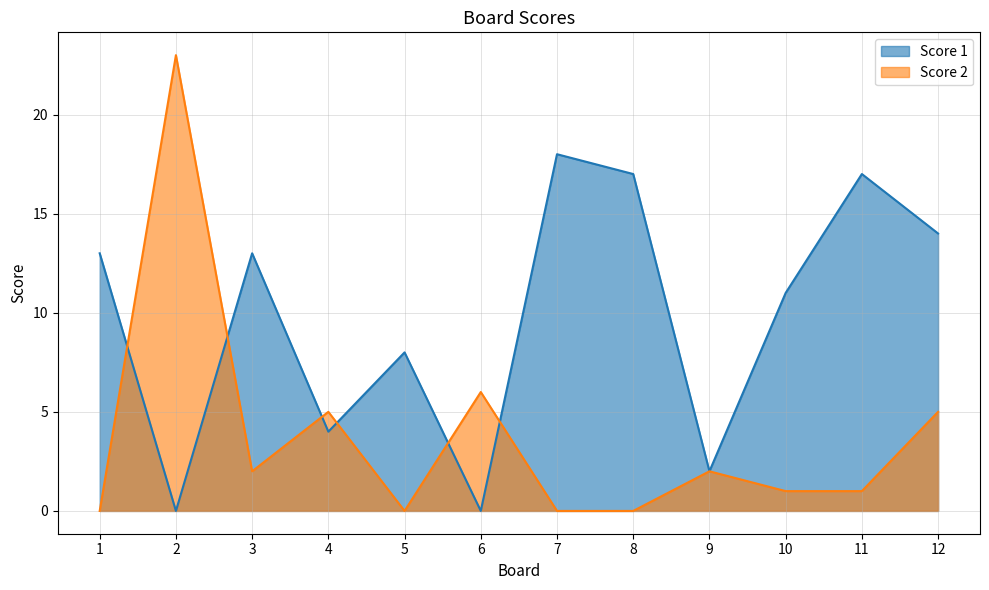

What is the value of the Score 1 point at the 4th from the left?

4